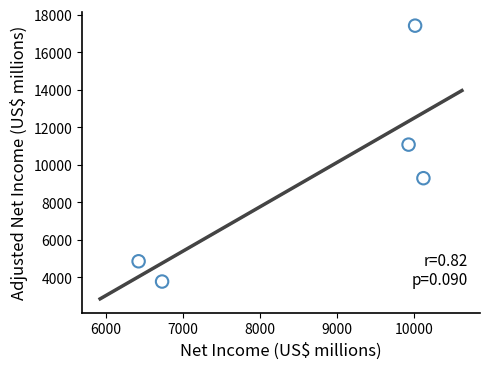

What is the average Y value?

9274